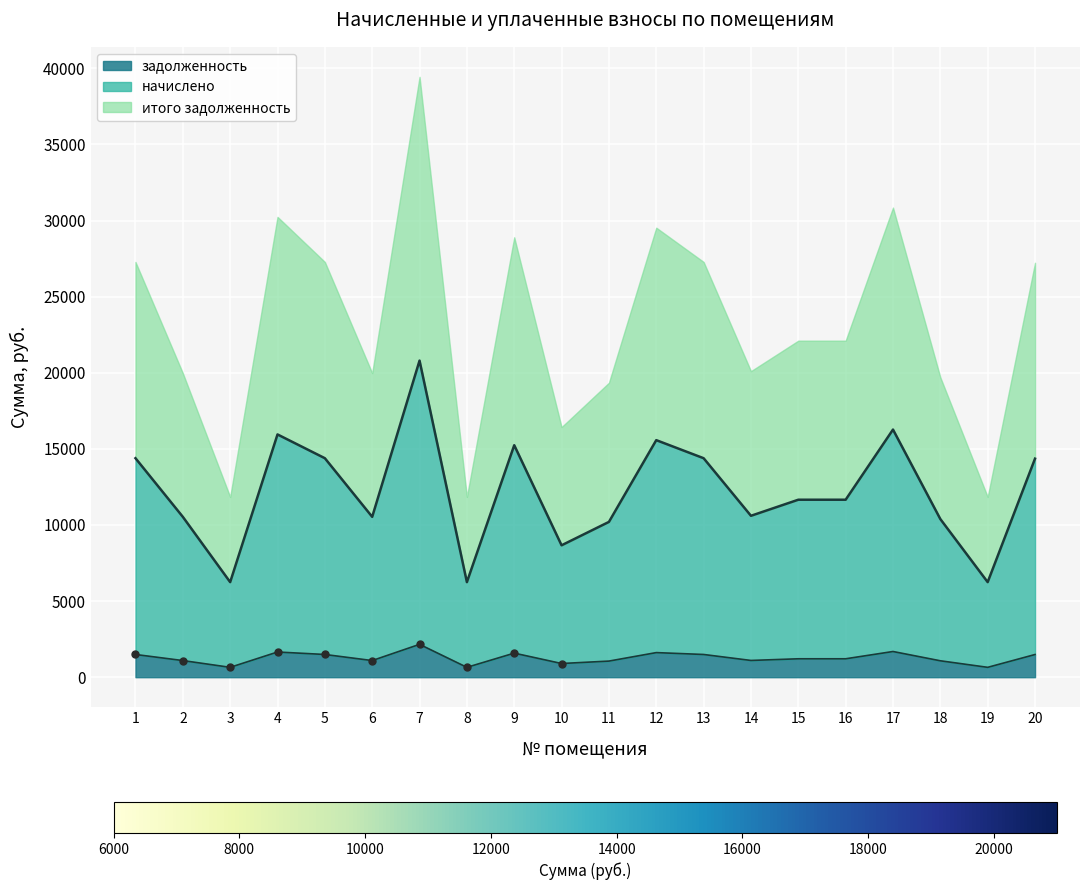

Is the value of начислено at 16 greater than the value of задолженность at 17?

Yes